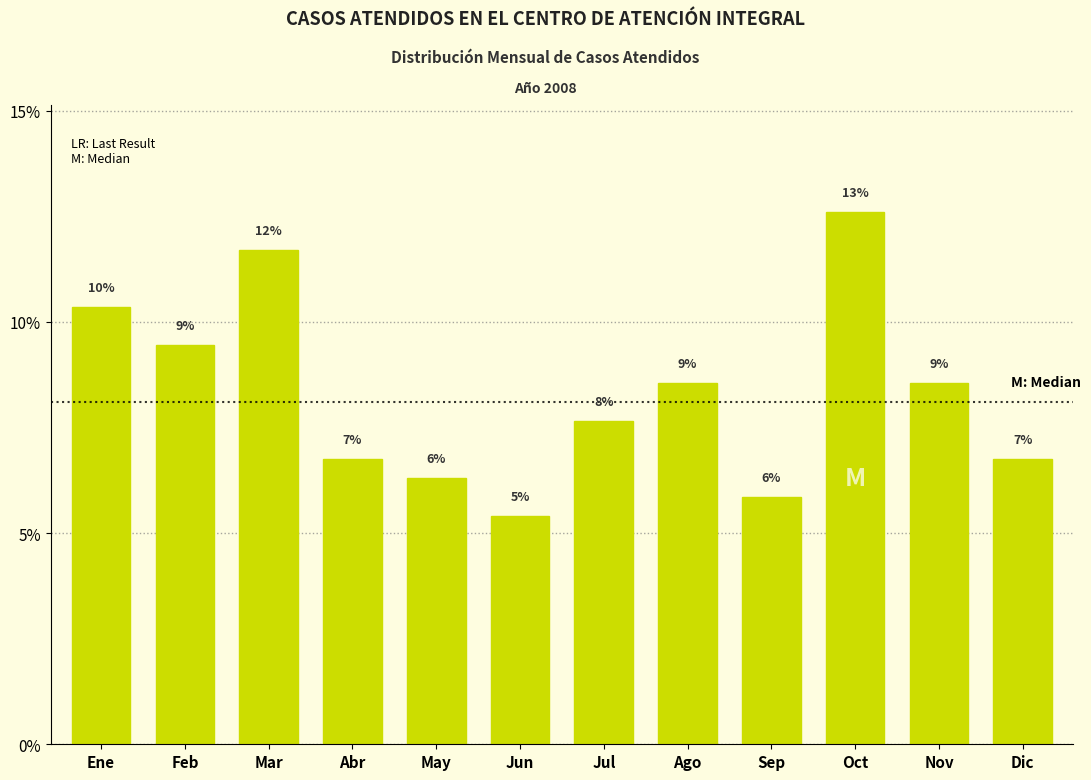

Does the chart contain any negative values?

No